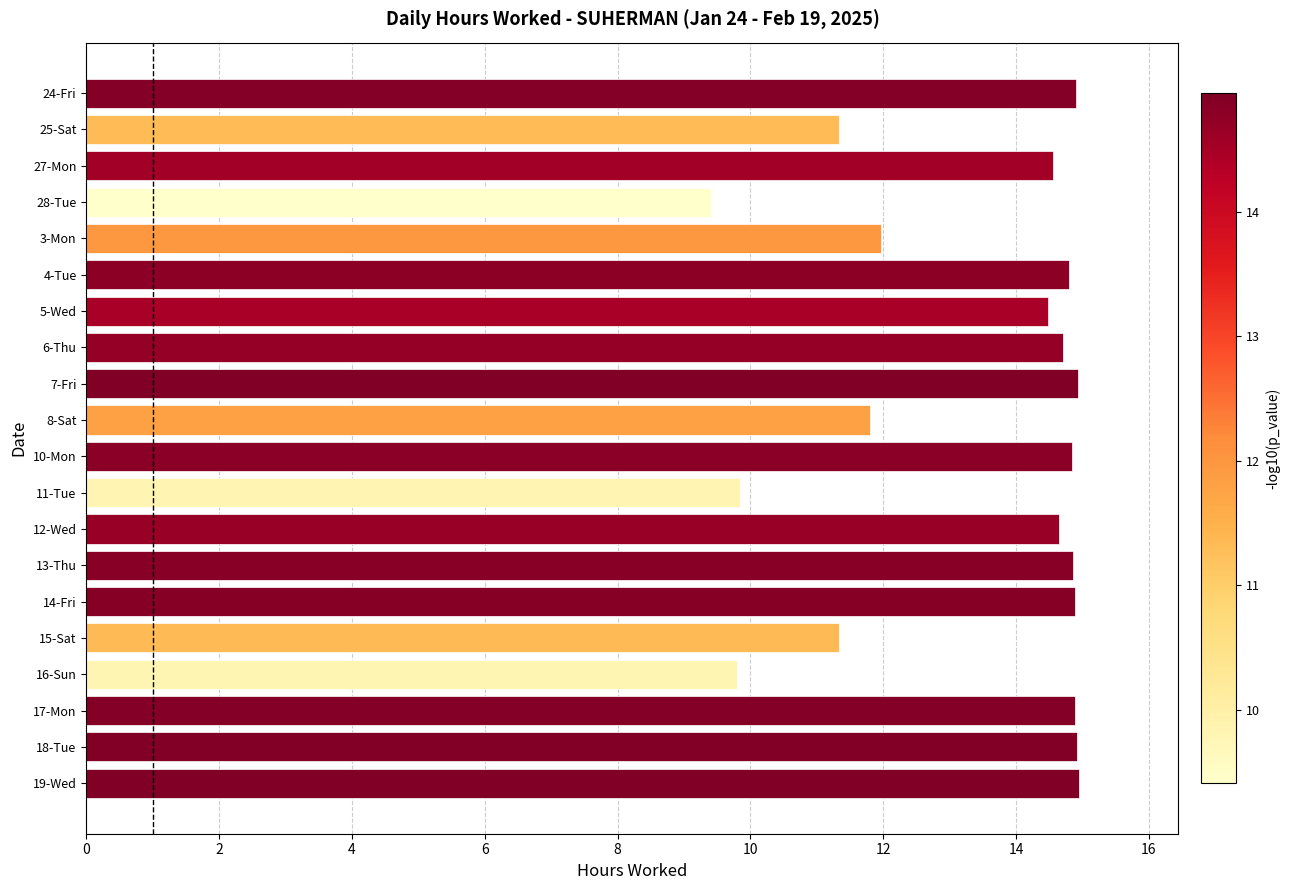

What is the sum of the values at 17-Mon and 28-Tue?

24.3